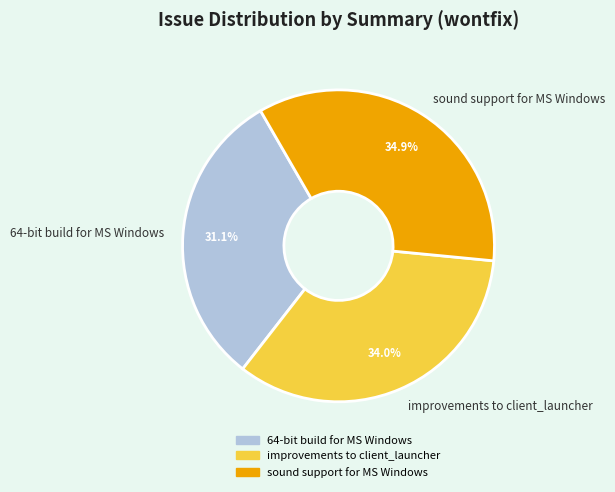

Is there a majority slice in this chart?

No